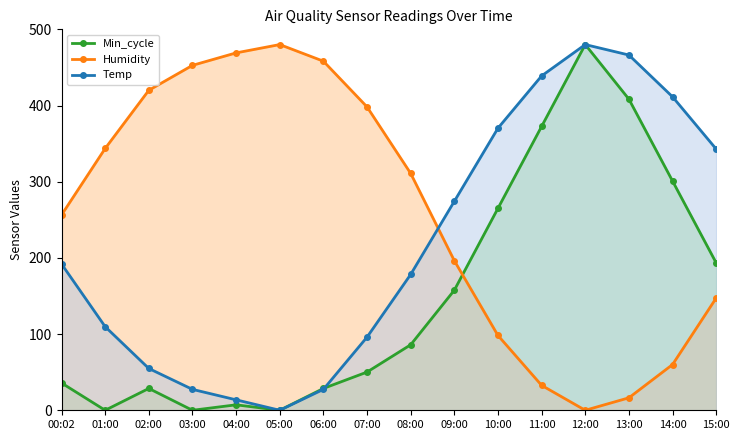

What is the label of the 16th point from the right?

00:02